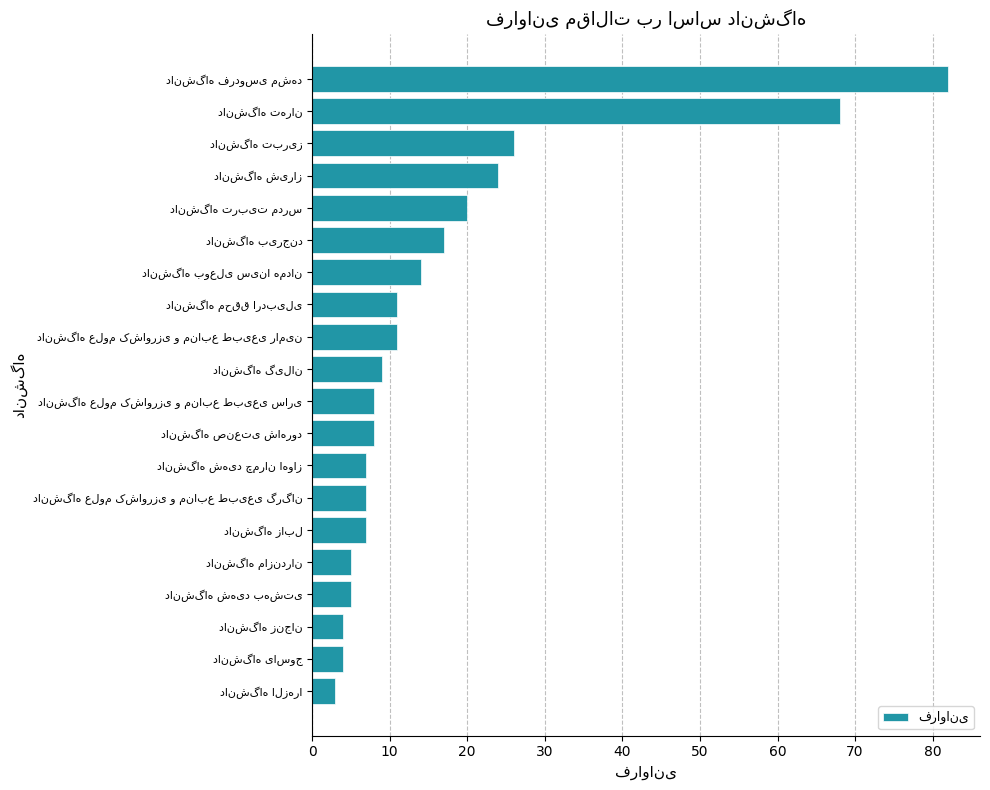

What is the sum of all values?

340